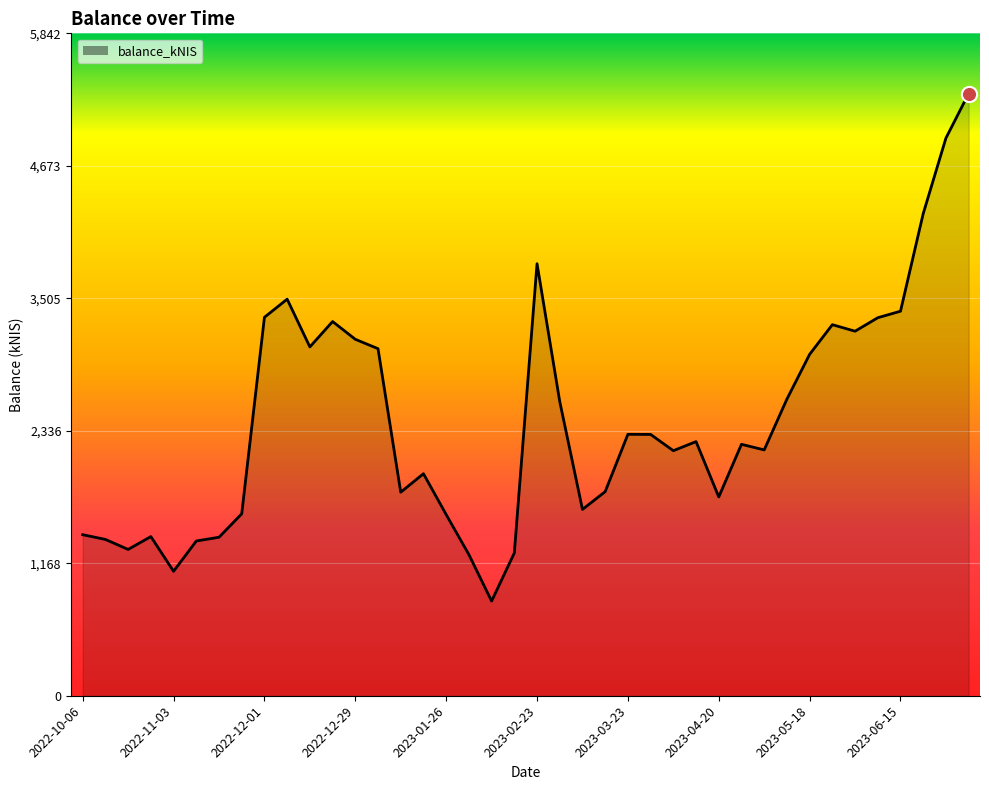

What is the maximum value shown in the chart?

5311.1